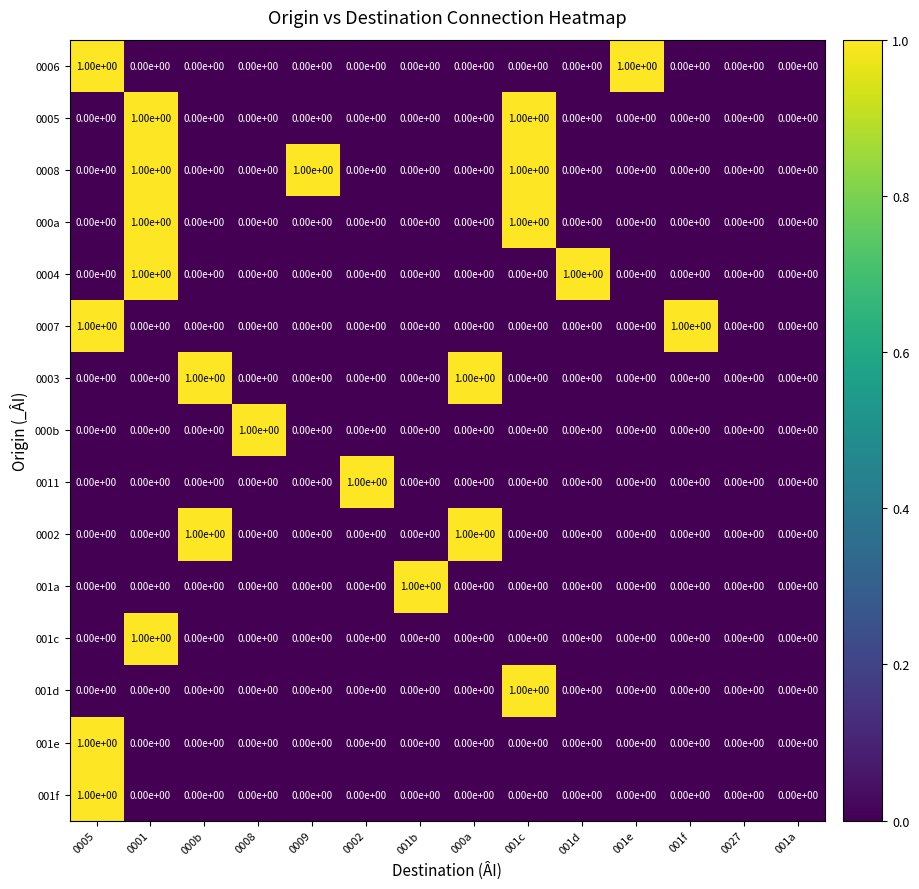

Which category has the highest value in the 001a series?

001b